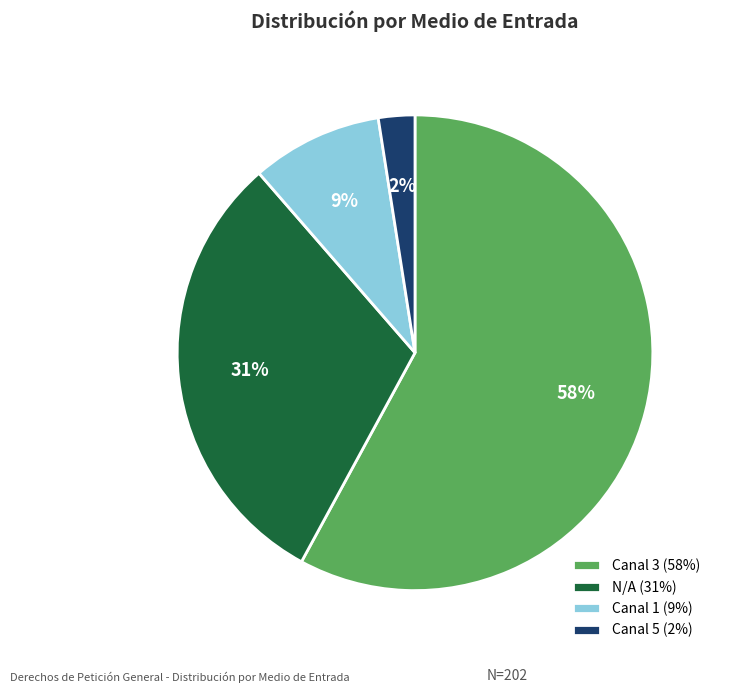

True or false: N/A accounts for 23% of the total.

False